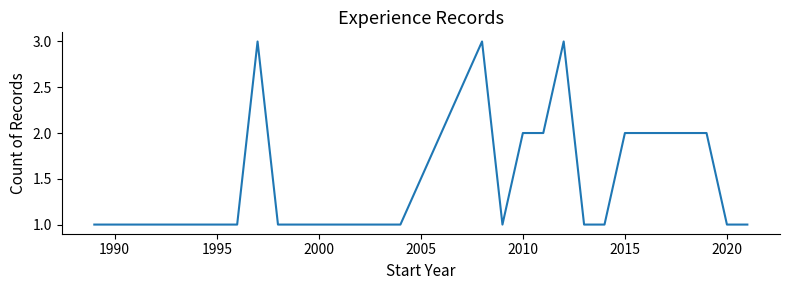

What is the greatest value displayed?

3